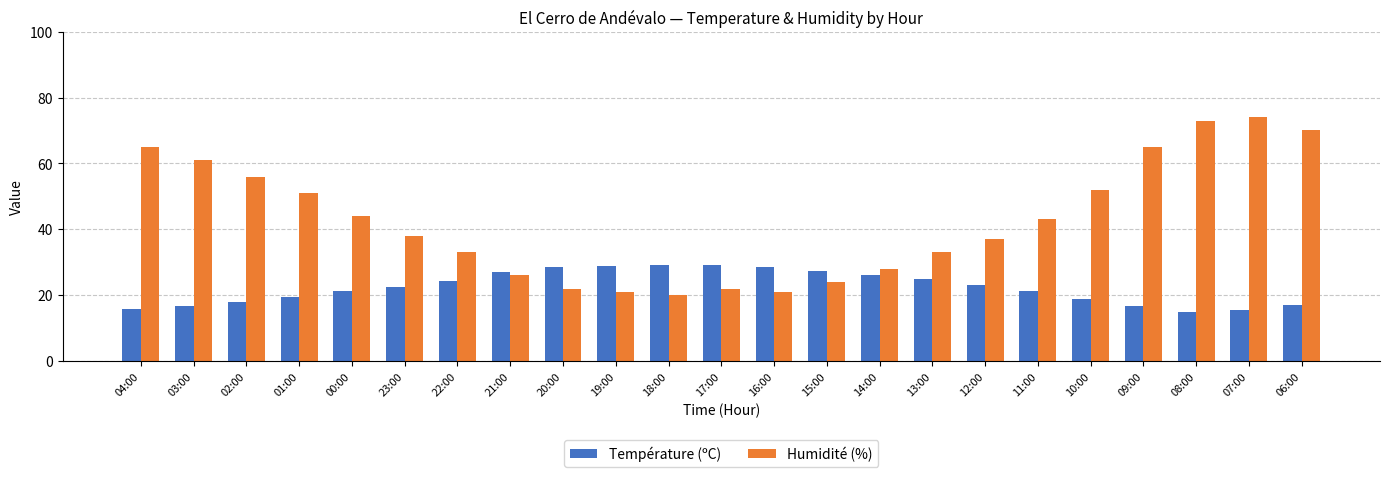

Is it true that Humidité (%) equals 79.0 at 01:00?

False